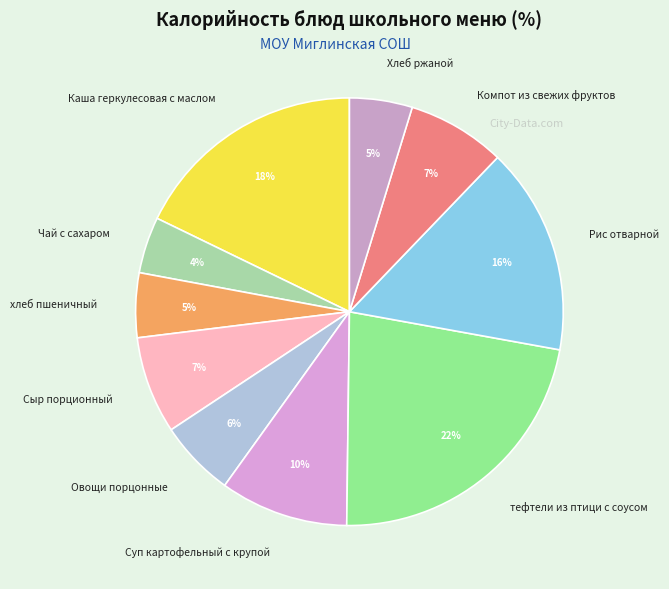

The Чай с сахаром slice represents 4% of the pie. True or false?

True